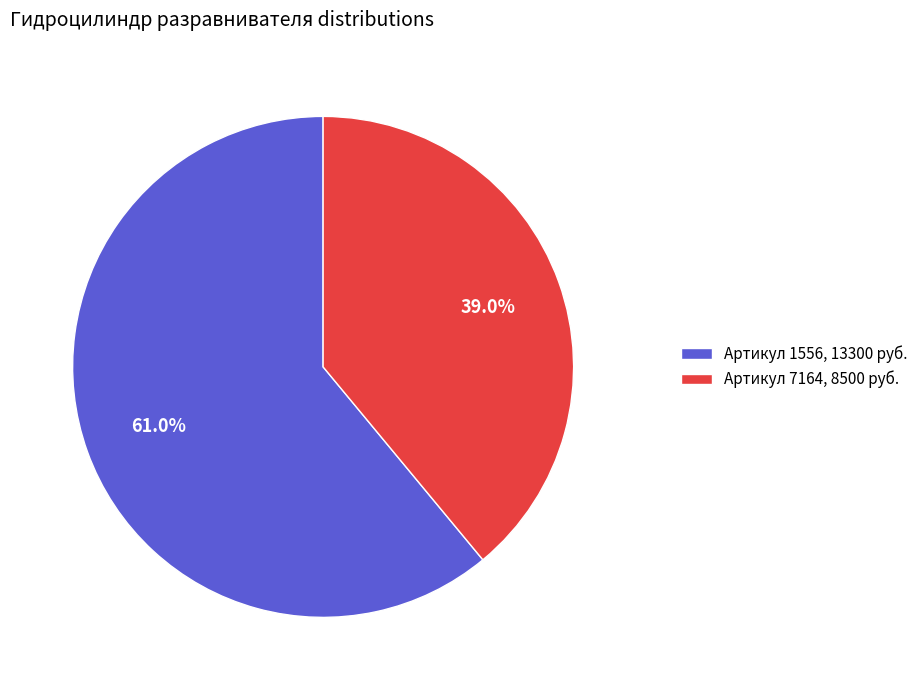

To the nearest percent, what is the average slice percentage?

50%